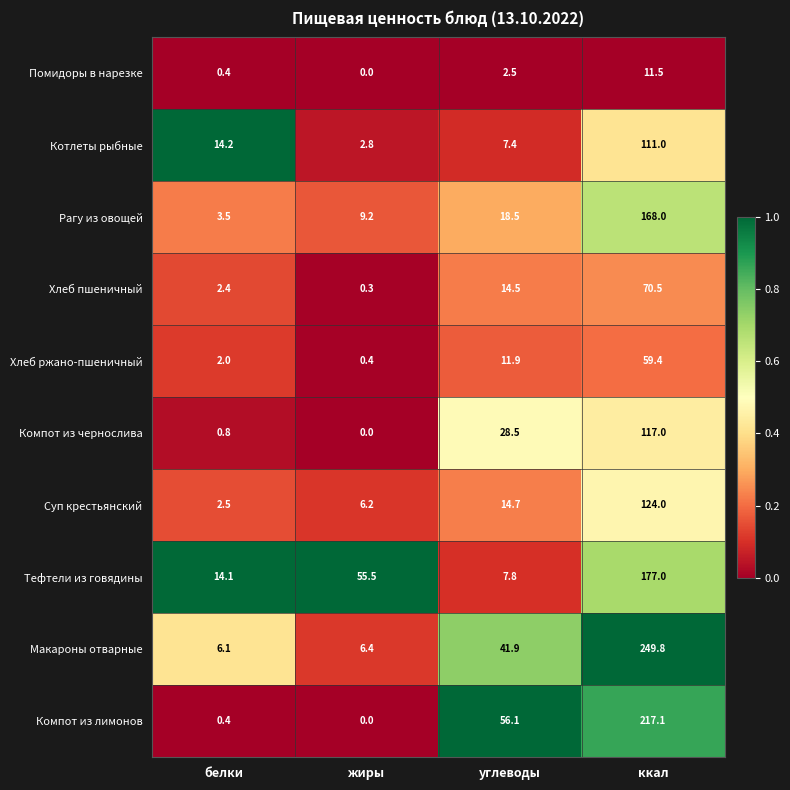

Between углеводы and ккал, which series saw the biggest shift?

Макароны отварные